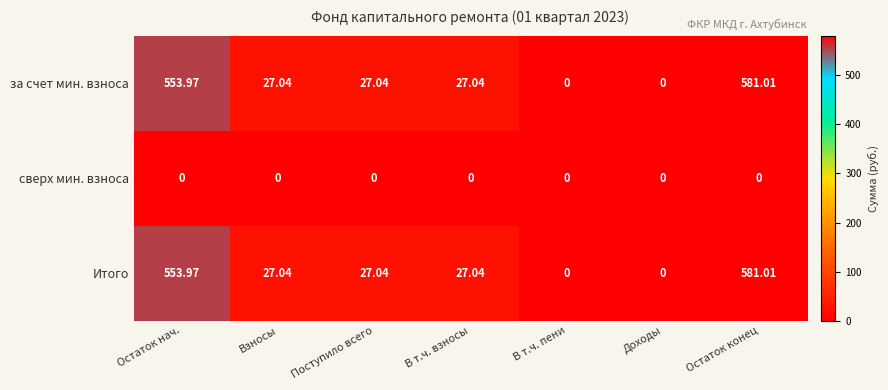

Which label corresponds to the largest value in the chart?

Остаток конец